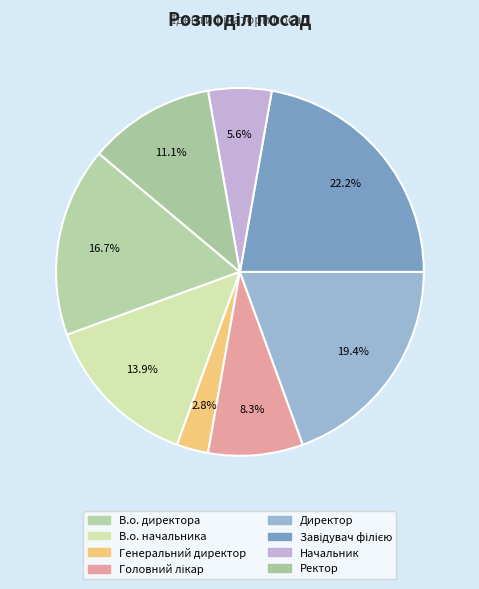

Is the sum of Директор and В.о. начальника greater than half?

No